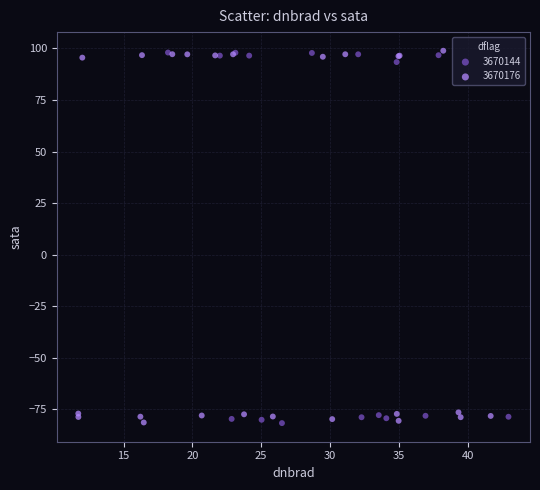

What are all the series names shown in the legend?

3670144, 3670176